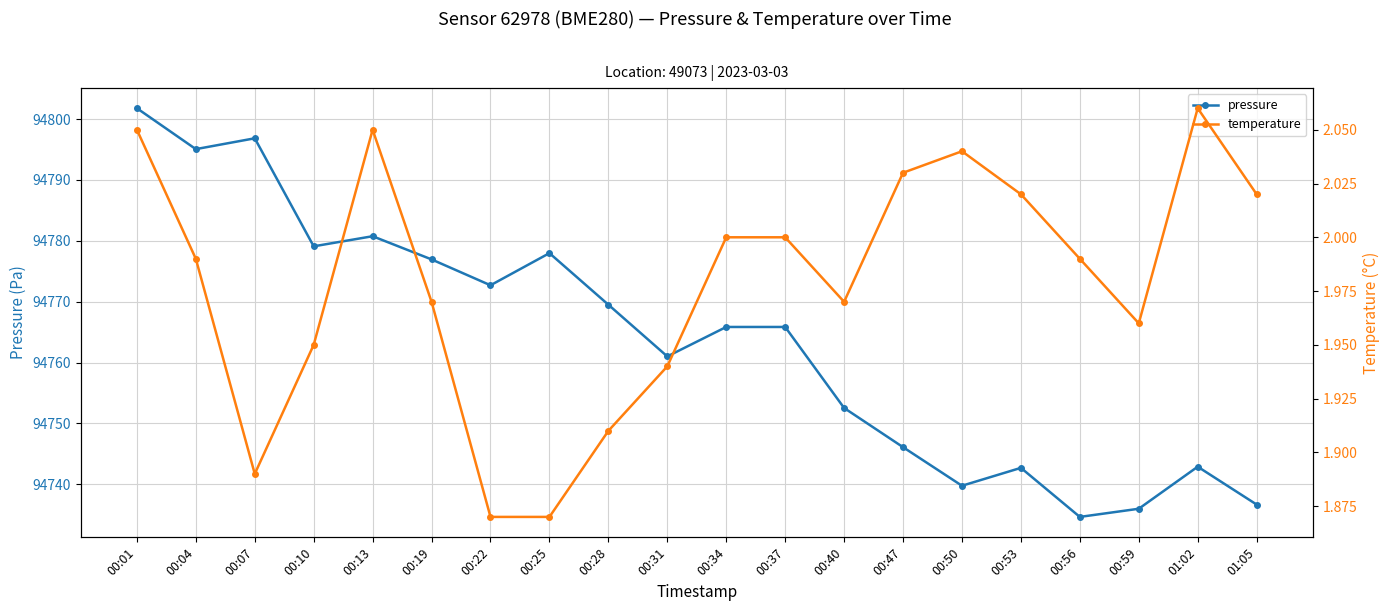

List the series in order of their peak value, highest first.

pressure, temperature